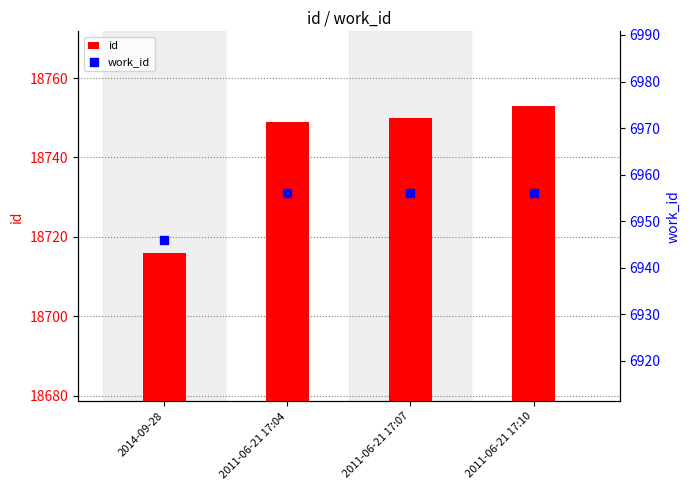

Which series has the largest total across all categories?

id